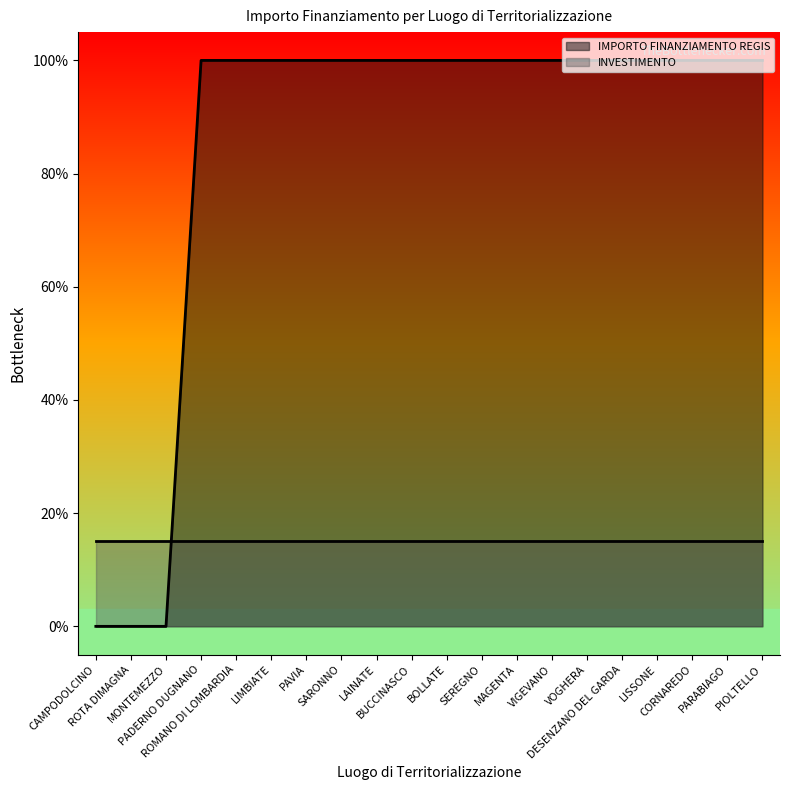

Reading left to right, list all the values displayed in this chart.

CAMPODOLCINO=0	ROTA DIMAGNA=0	MONTEMEZZO=0	PADERNO DUGNANO=100	ROMANO DI LOMBARDIA=100	LIMBIATE=100	PAVIA=100	SARONNO=100	LAINATE=100	BUCCINASCO=100	BOLLATE=100	SEREGNO=100	MAGENTA=100	VIGEVANO=100	VOGHERA=100	DESENZANO DEL GARDA=100	LISSONE=100	CORNAREDO=100	PARABIAGO=100	PIOLTELLO=100